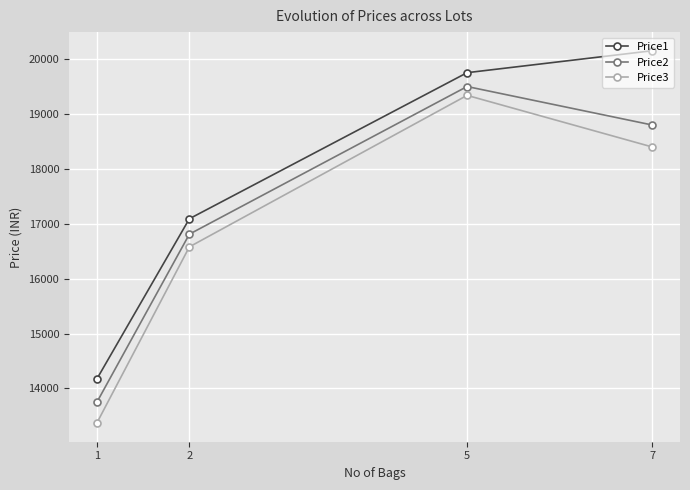

What are all the series names shown in the legend?

Price1, Price2, Price3